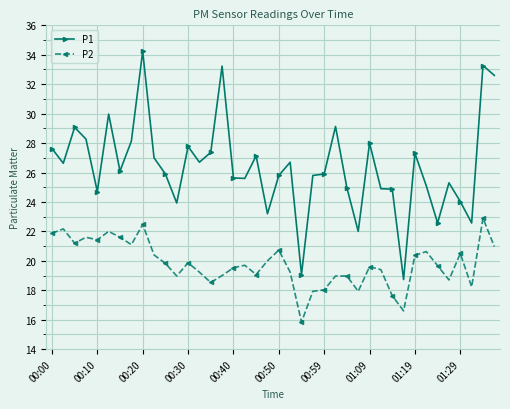

What is the value of the P1 point at the 27th from the left?

25.0